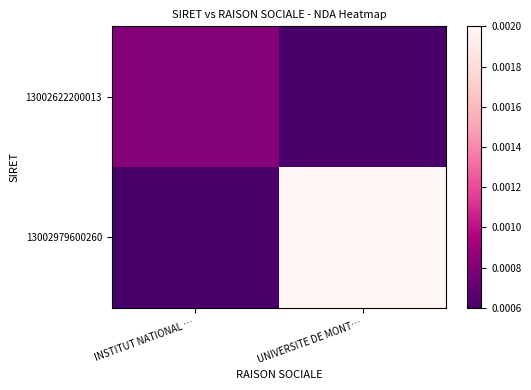

Rank the series by their average value, from highest to lowest.

13002979600260, 13002622200013